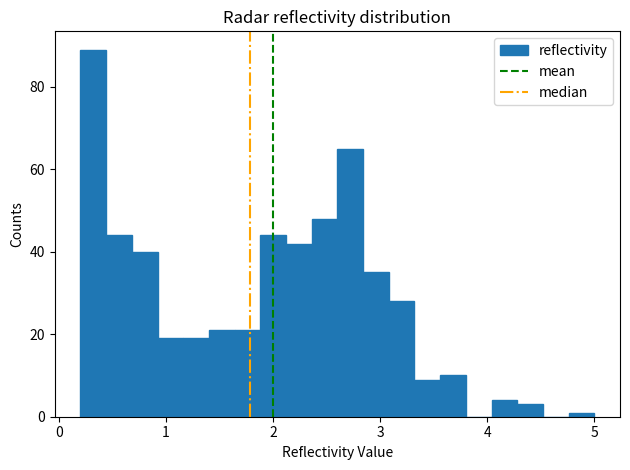

Around what value on the x-axis is the tallest bar? Give the approximate position of its centre, as read against the axis.

0.3